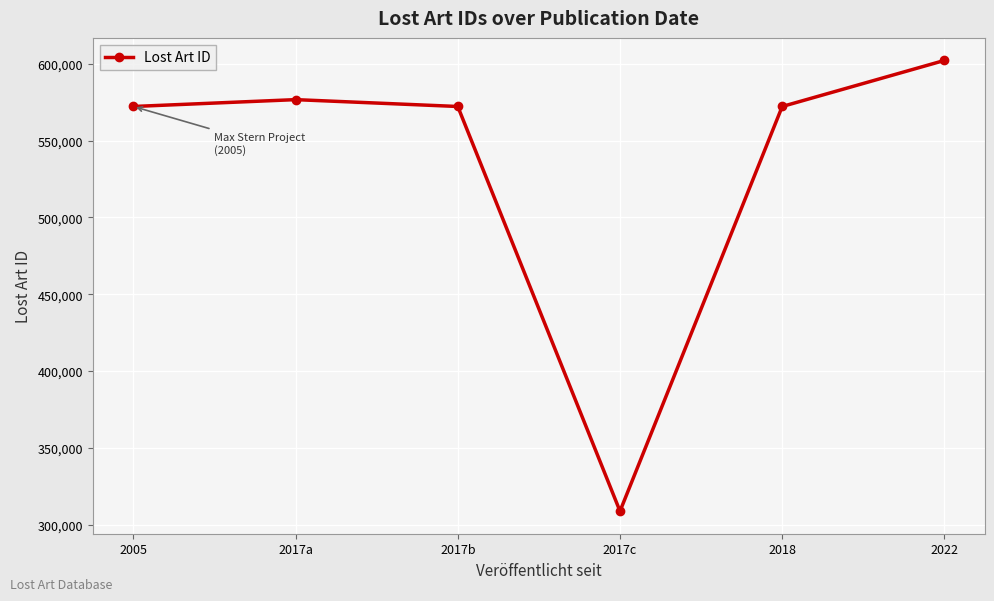

What is the label of the 4th point from the right?

2017b